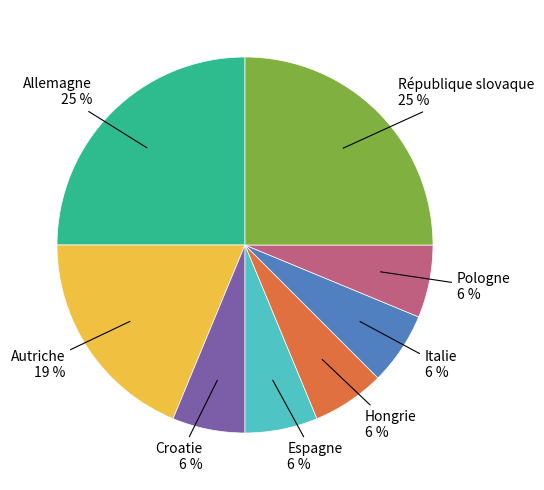

Is there any slice that represents more than half of the pie?

No